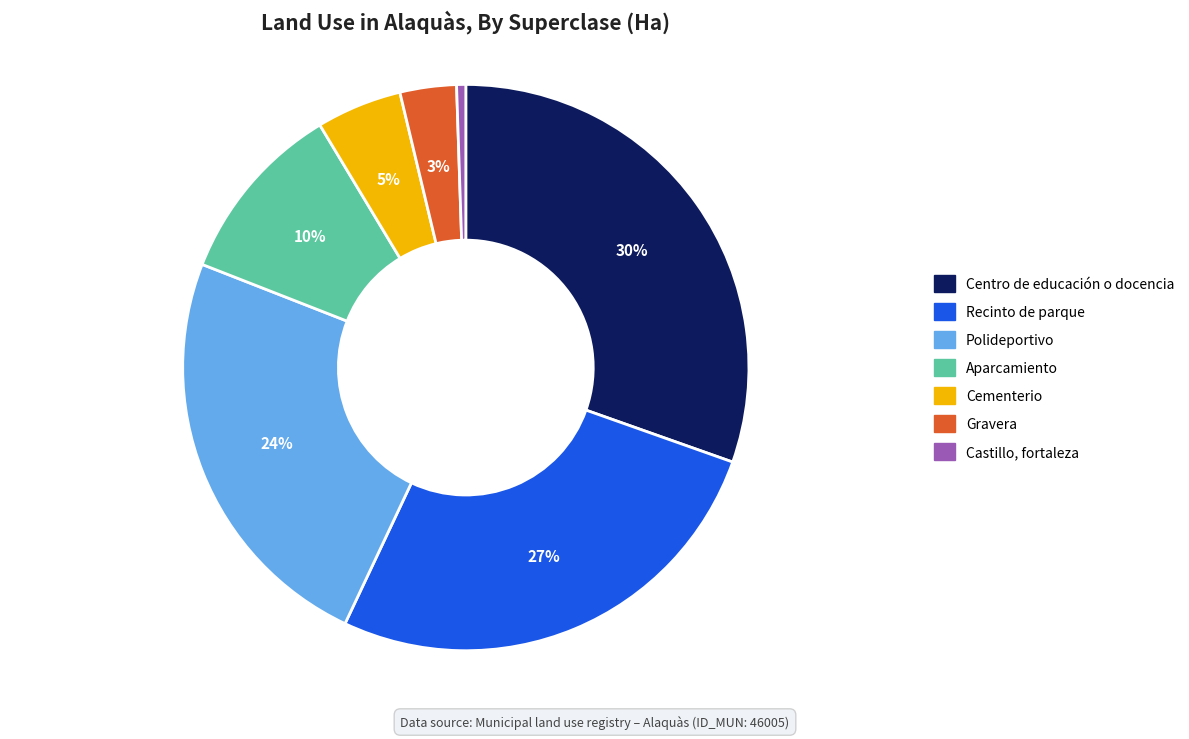

Is there any slice that represents more than half of the pie?

No